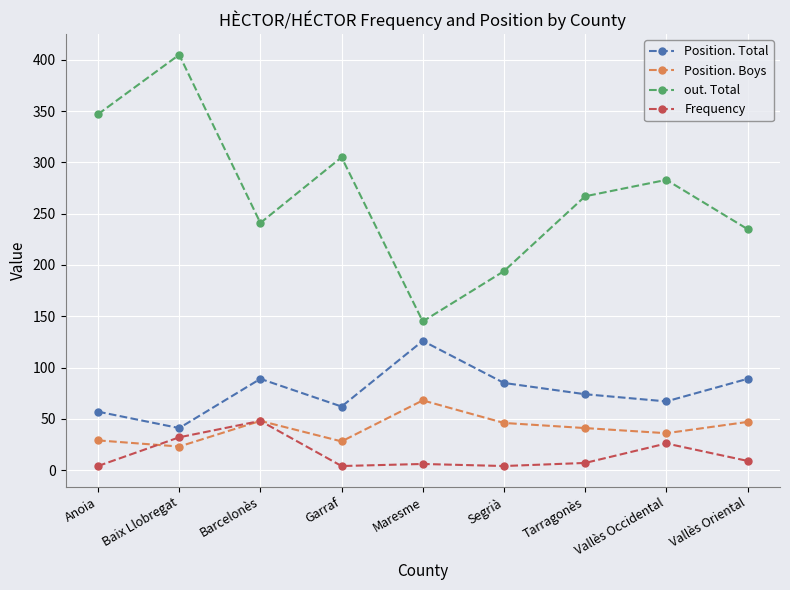

Which series has the widest spread of values?

out. Total